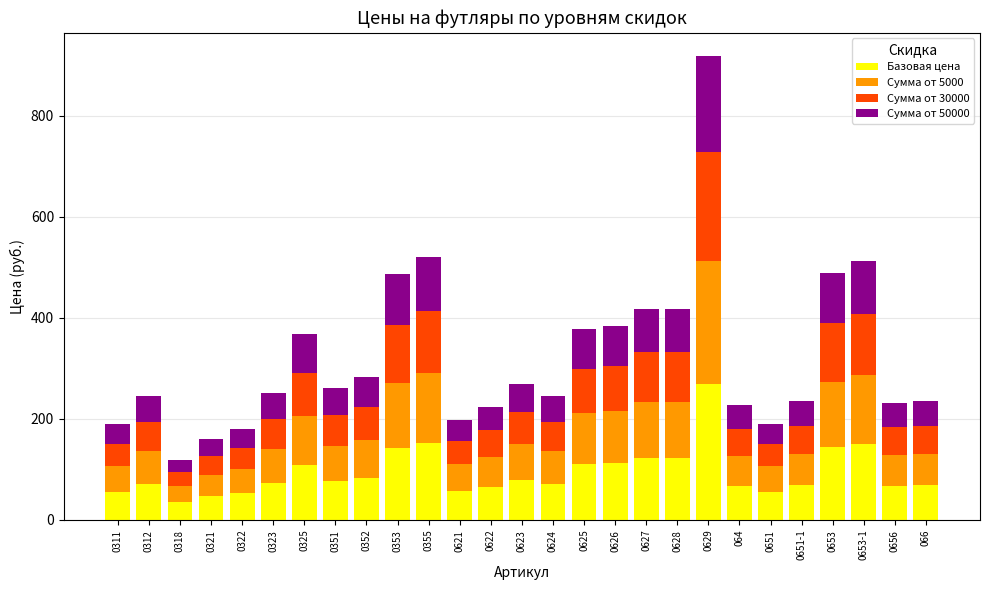

What is the minimum value for Базовая цена?

35.0